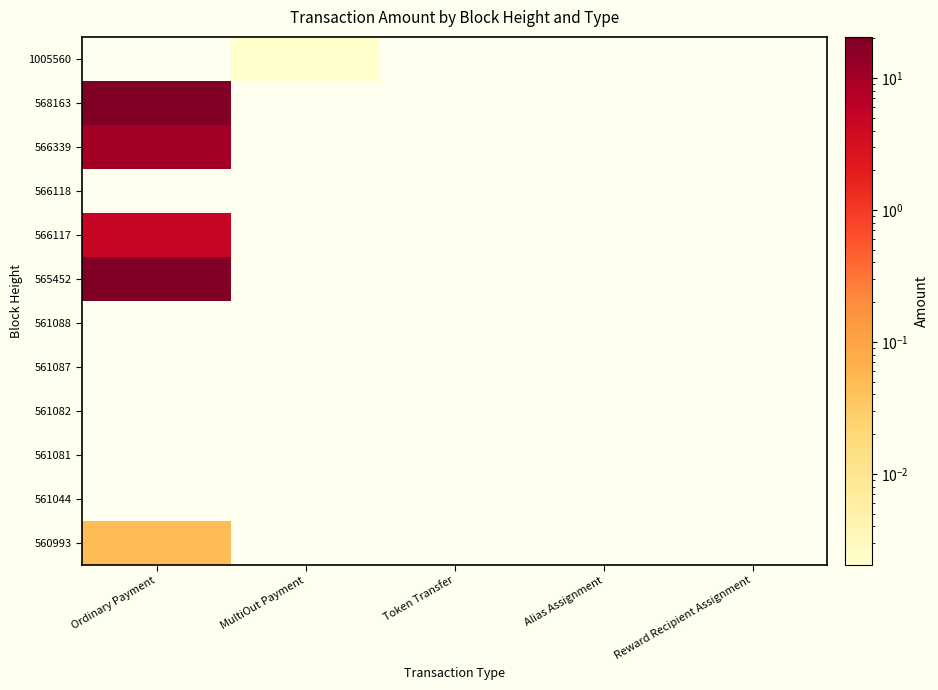

At which category does the chart reach its minimum across all series?

Ordinary Payment